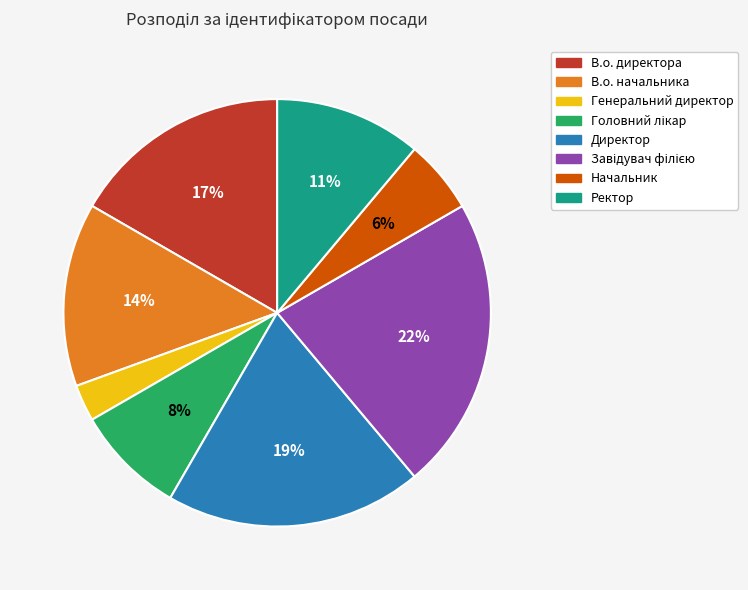

Does any single category account for the majority?

No